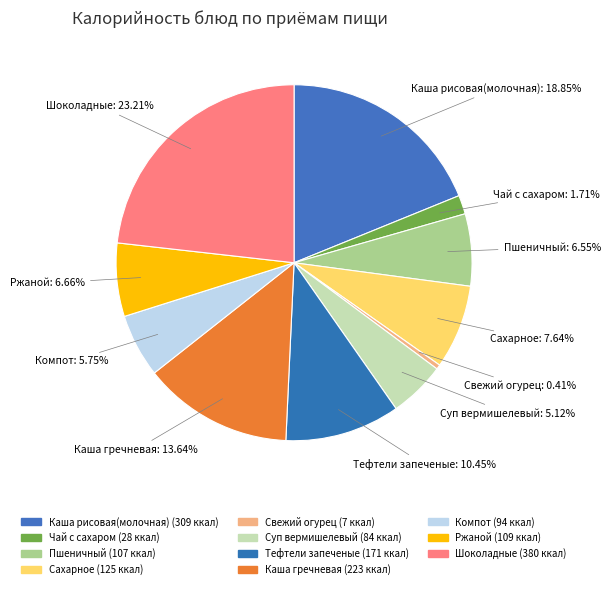

Which slice is the smallest?

Свежий огурец